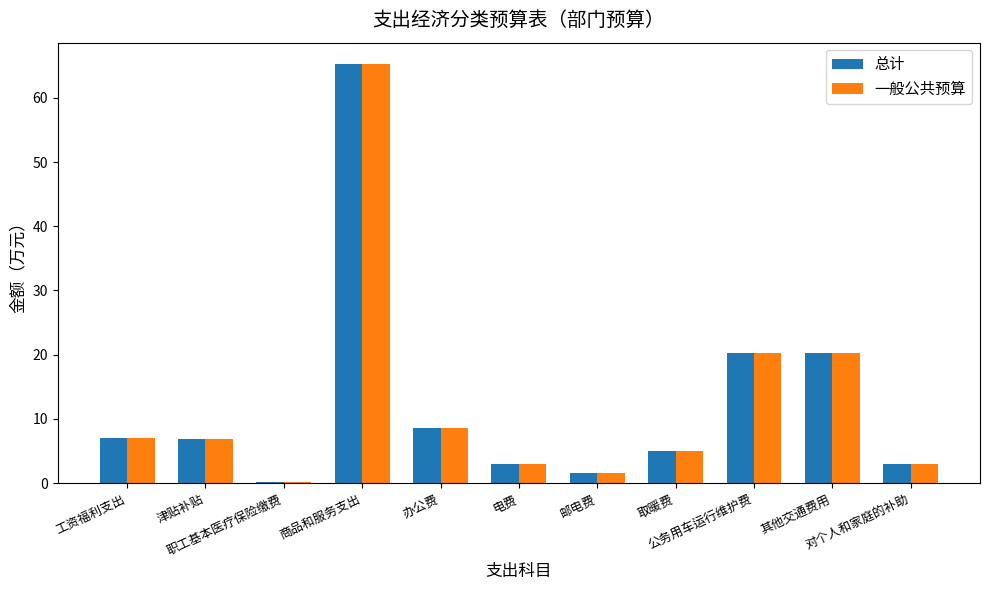

What is the sum of all 总计 values?

140.9